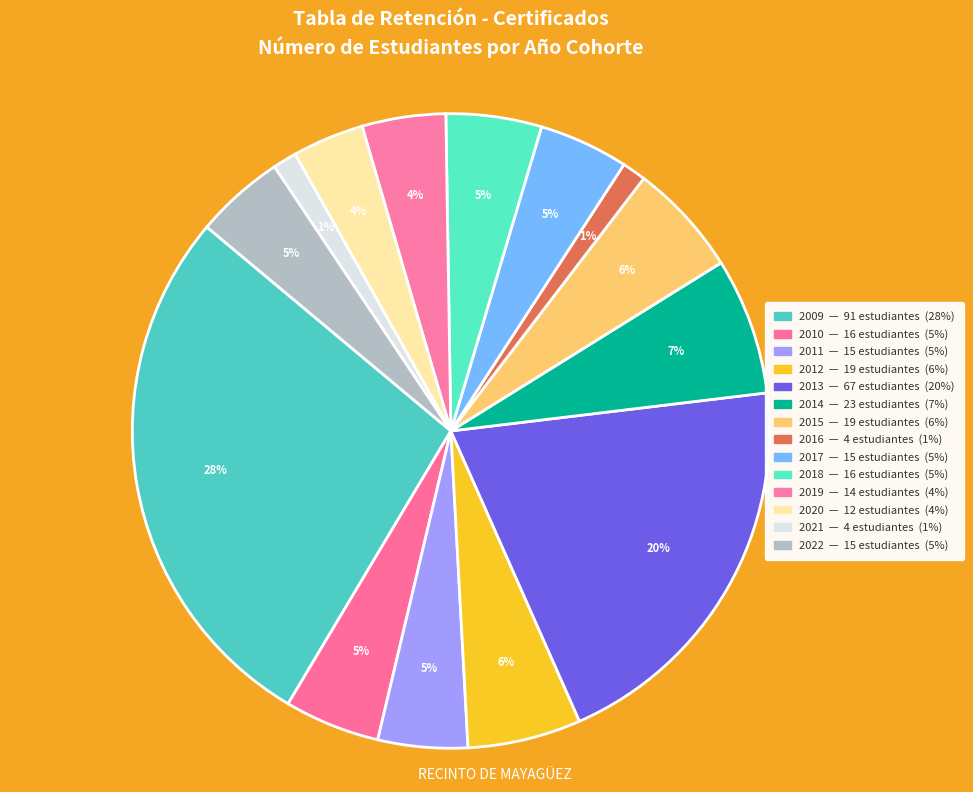

Rank the categories by value from lowest to highest.

2016, 2021, 2020, 2019, 2011, 2017, 2022, 2010, 2018, 2012, 2015, 2014, 2013, 2009